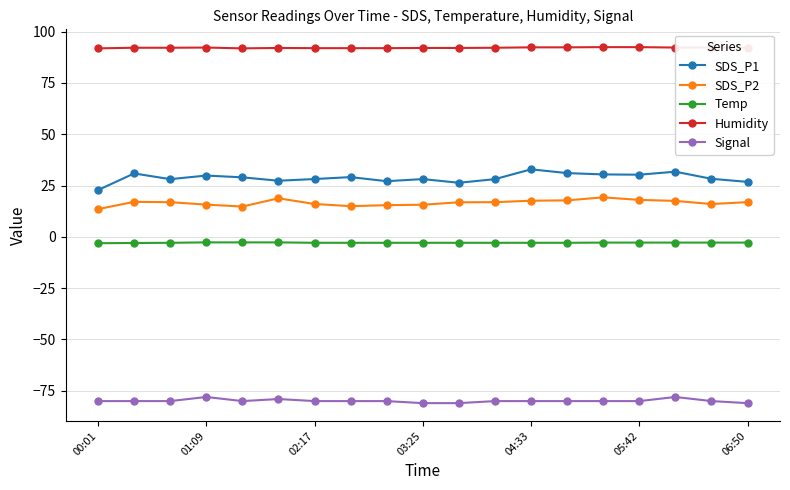

Which series has the widest spread of values?

SDS_P1